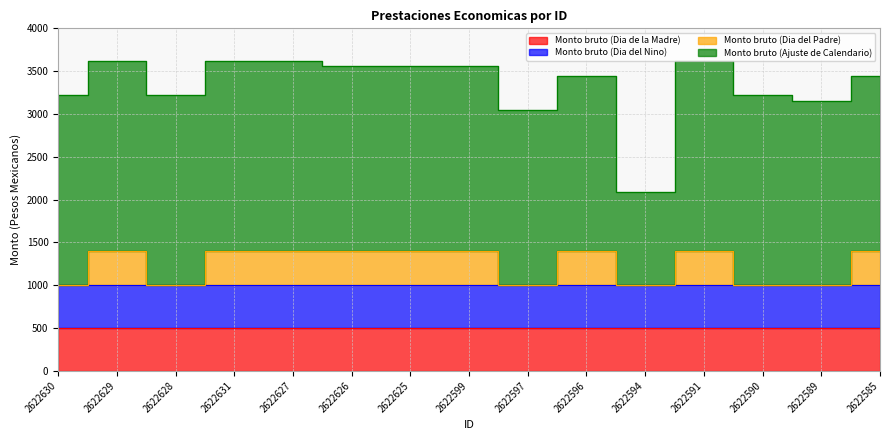

What is the label of the 11th point from the left?

2622594